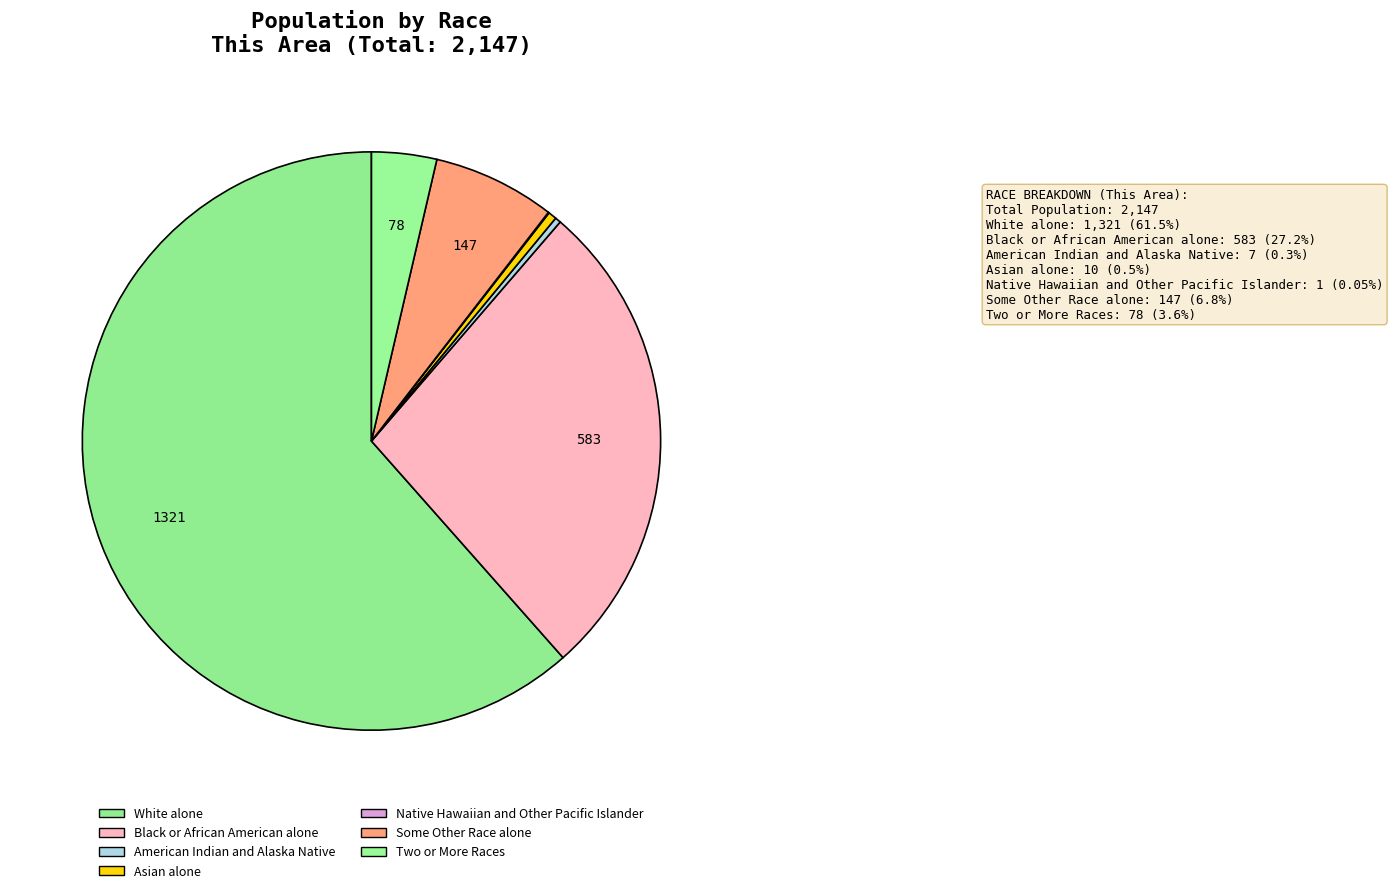

Rank the categories by value from lowest to highest.

Native Hawaiian and Other Pacific Islander, American Indian and Alaska Native, Asian alone, Two or More Races, Some Other Race alone, Black or African American alone, White alone